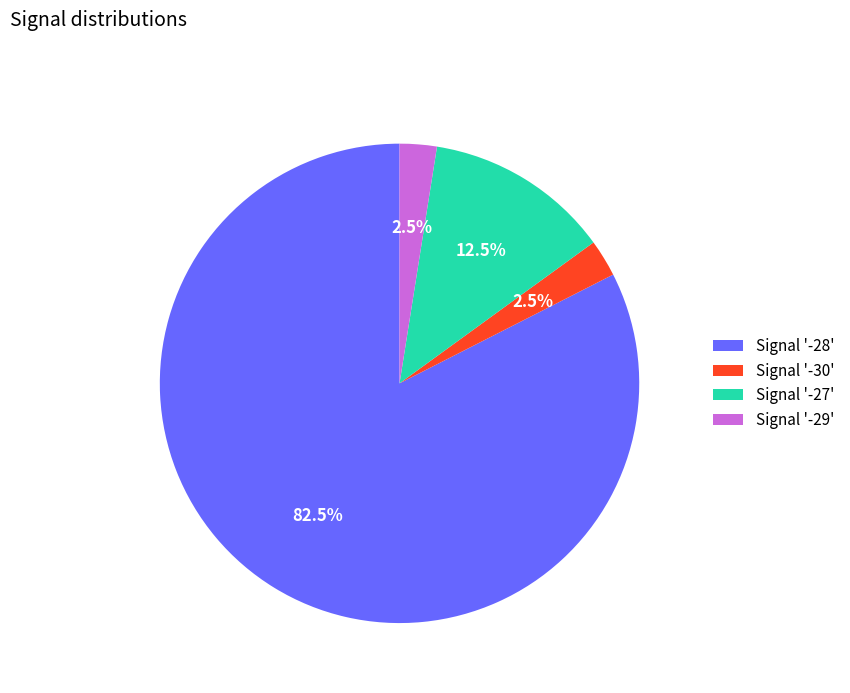

Does any single category account for the majority?

Yes